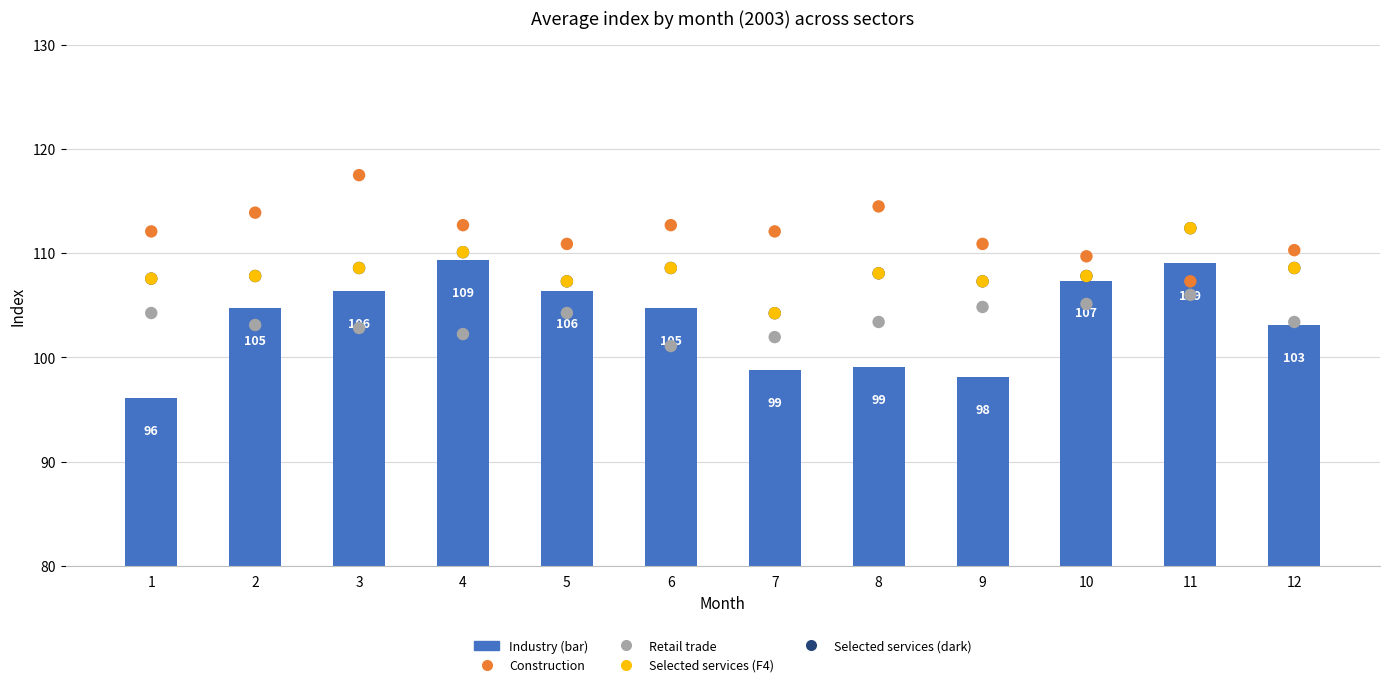

Which series has the widest spread of Y values?

Industry